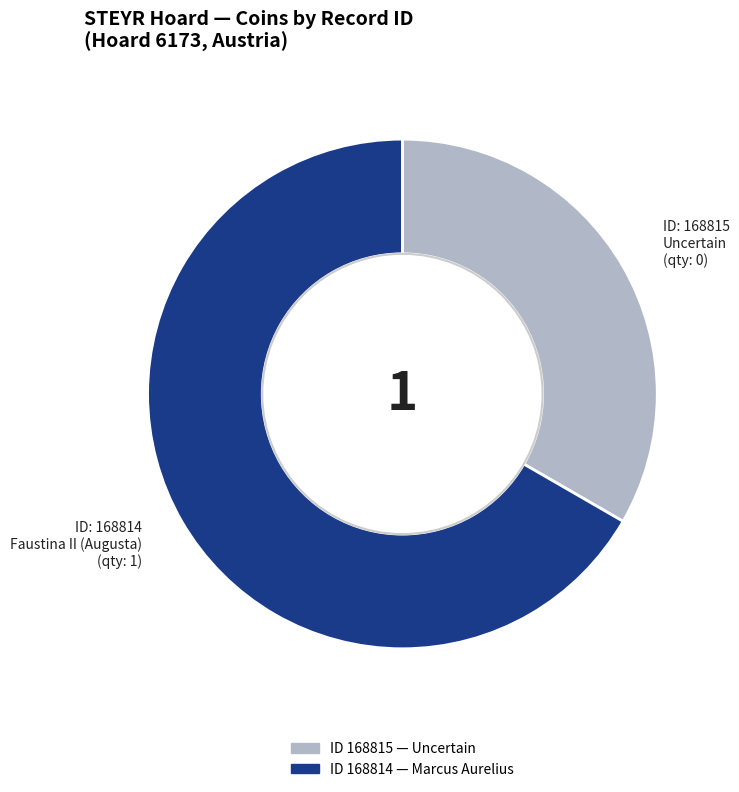

Does any single category account for the majority?

Yes